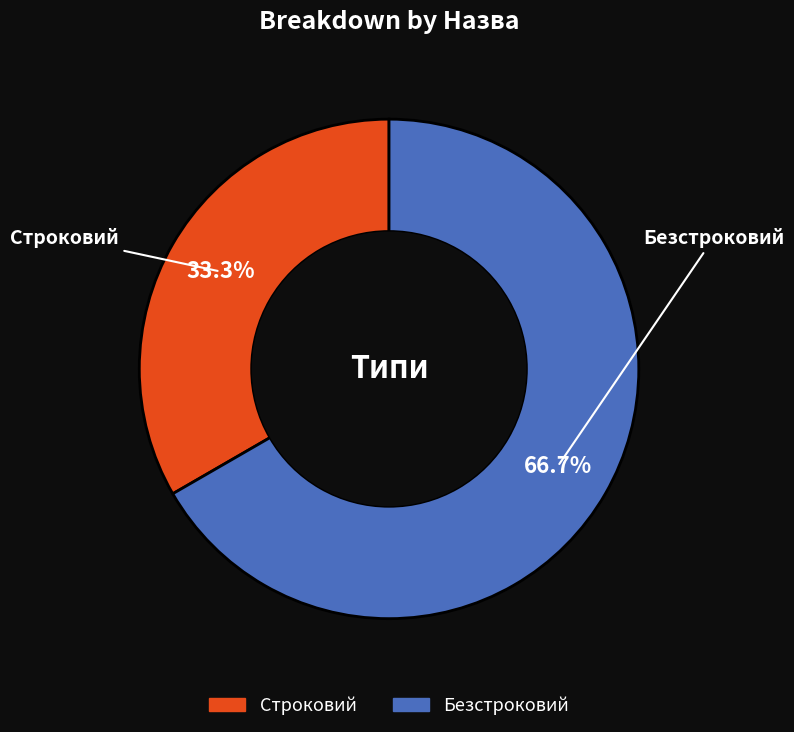

To the nearest percent, what is the combined percentage of Безстроковий and Строковий?

100%